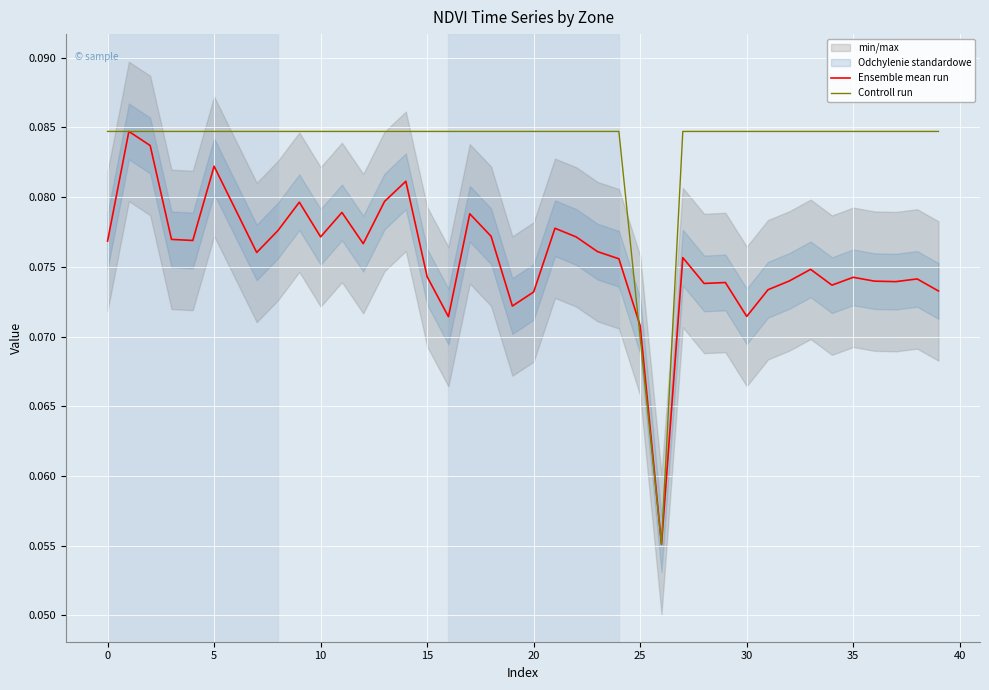

What is the value of the Controll run point at the 34th from the left?

0.1